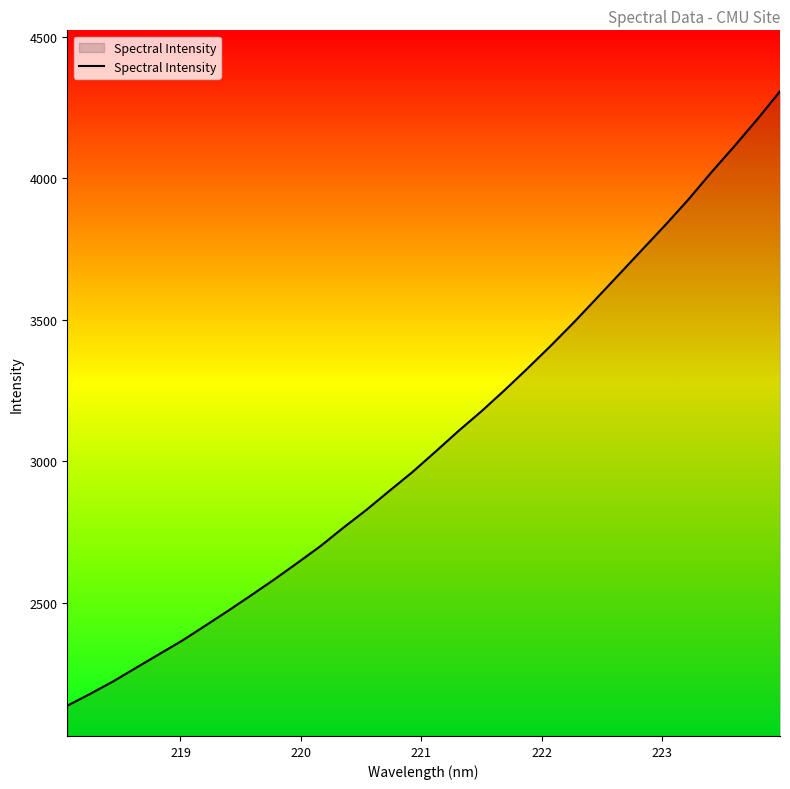

What is the greatest value displayed?

4307.0